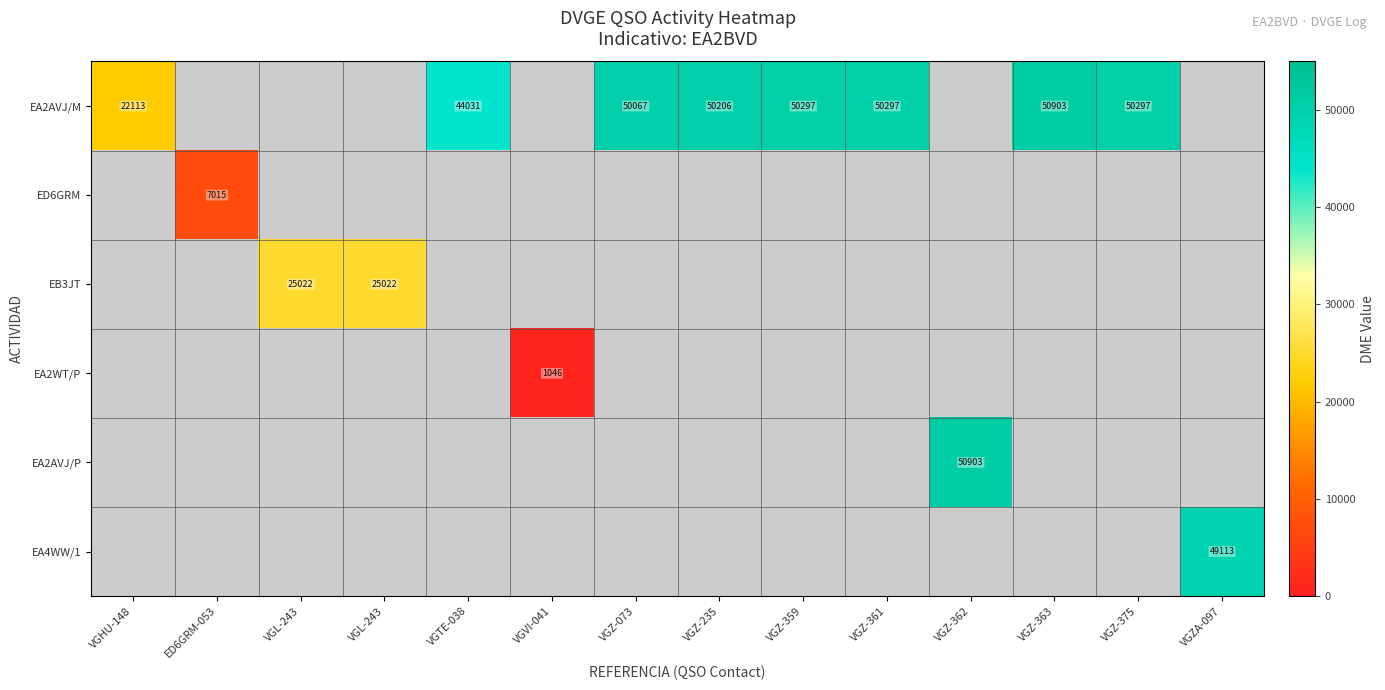

Count the number of categories in the chart.

14